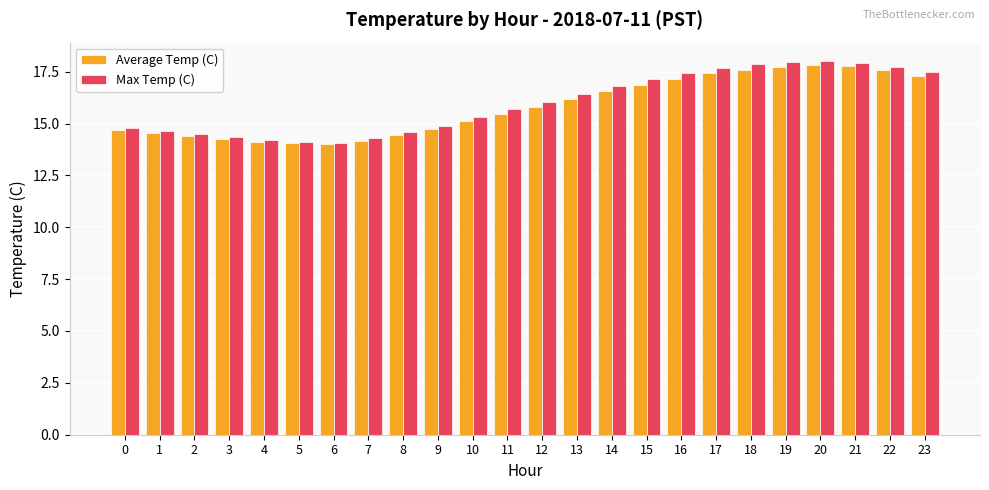

Between 0 and 13, which series saw the biggest shift?

Max Temp (C)